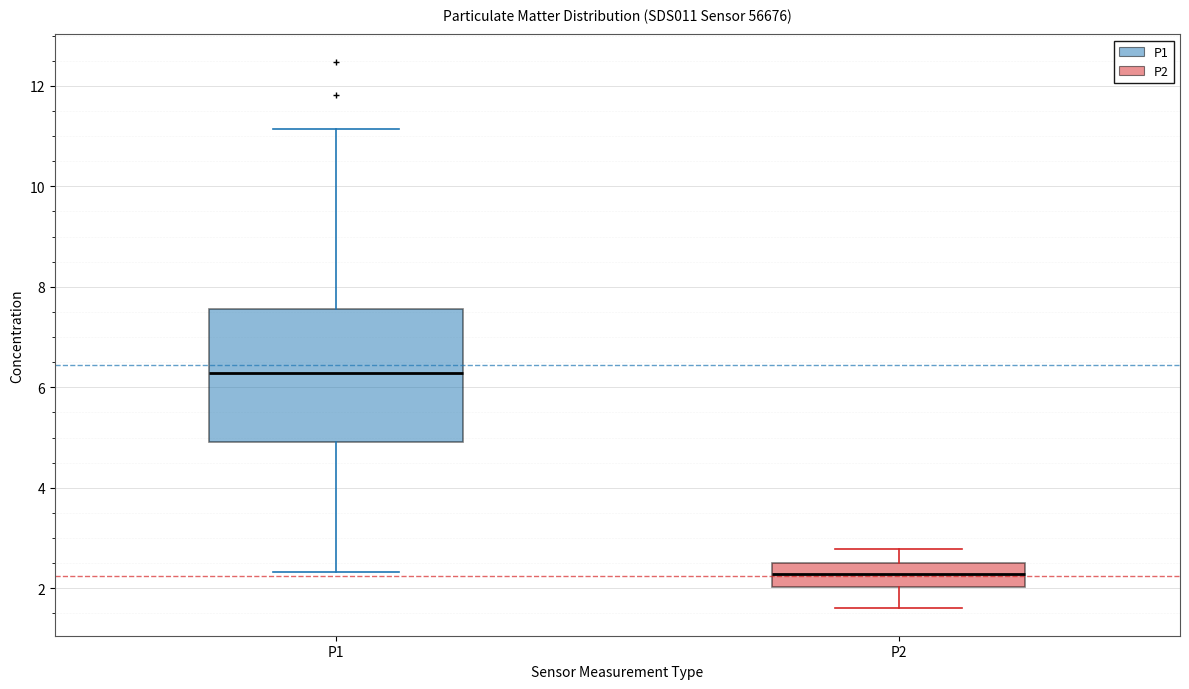

Where does the upper whisker of the box for P1 end on the y-axis? The values are not printed on the chart, so give them approximately, as read against the axis.

11.2